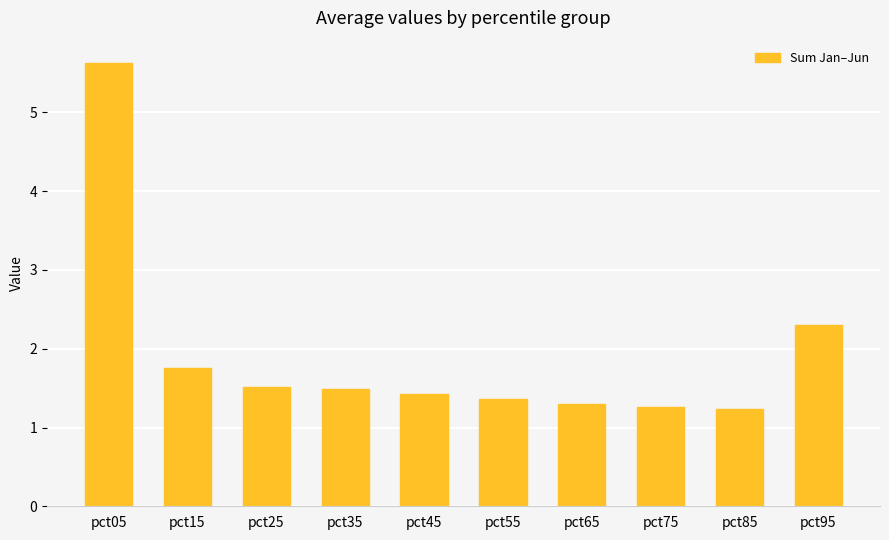

What is the value of the 6th bar from the left?

1.4